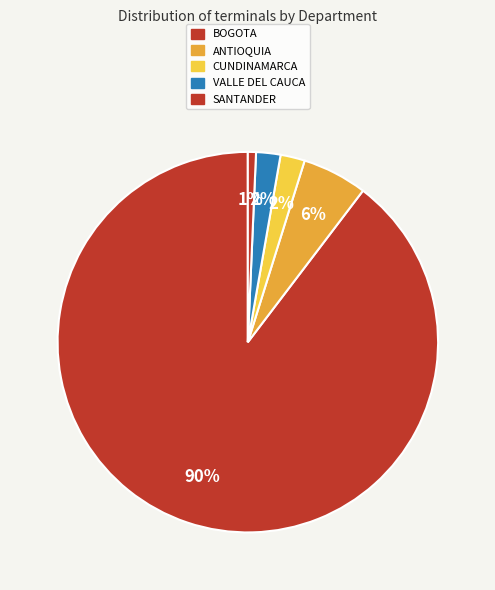

Does BOGOTA account for over 50% of the chart?

Yes